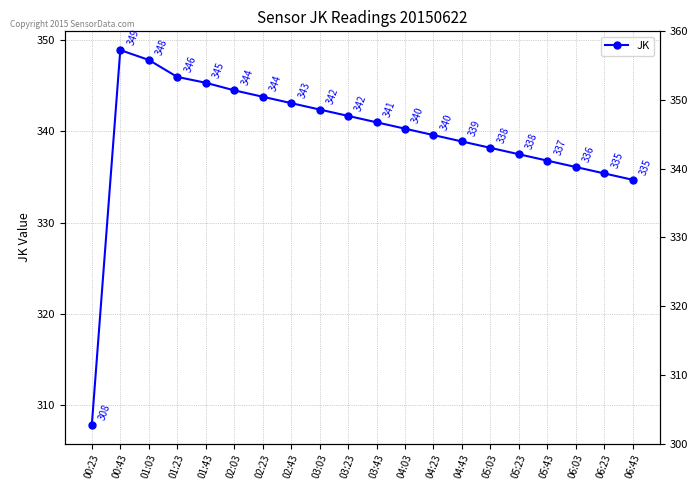

What is the difference between the maximum and second lowest values?

14.2